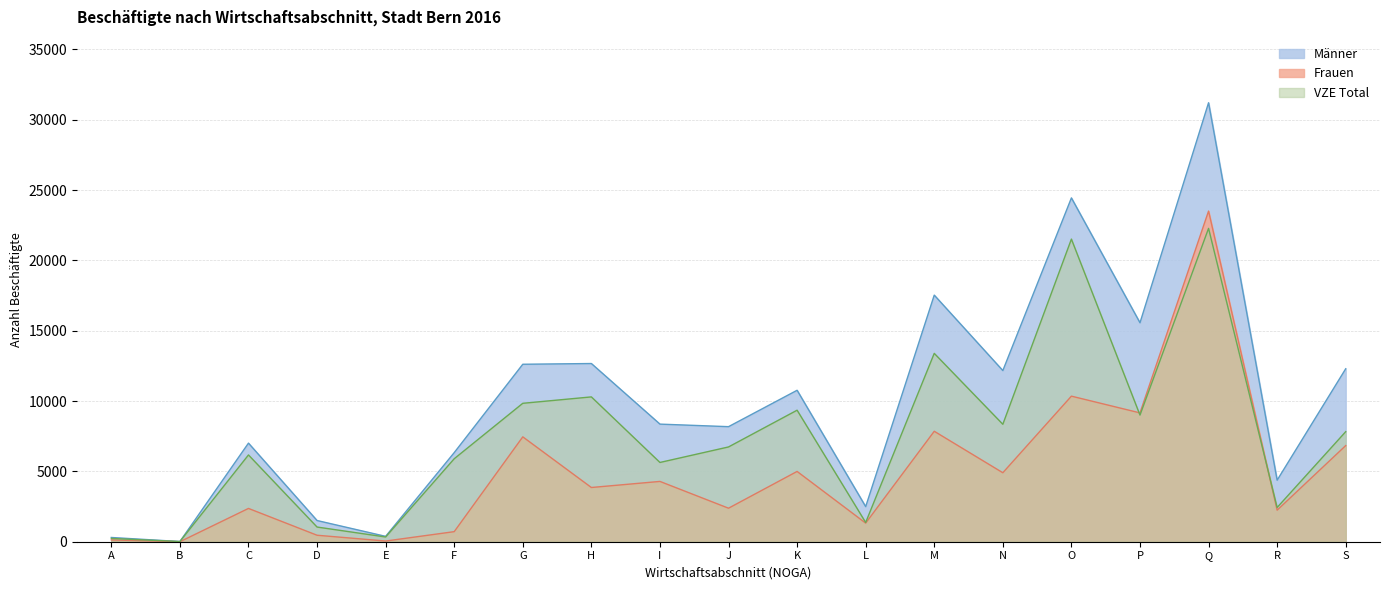

Which label corresponds to the largest value in the chart?

Q